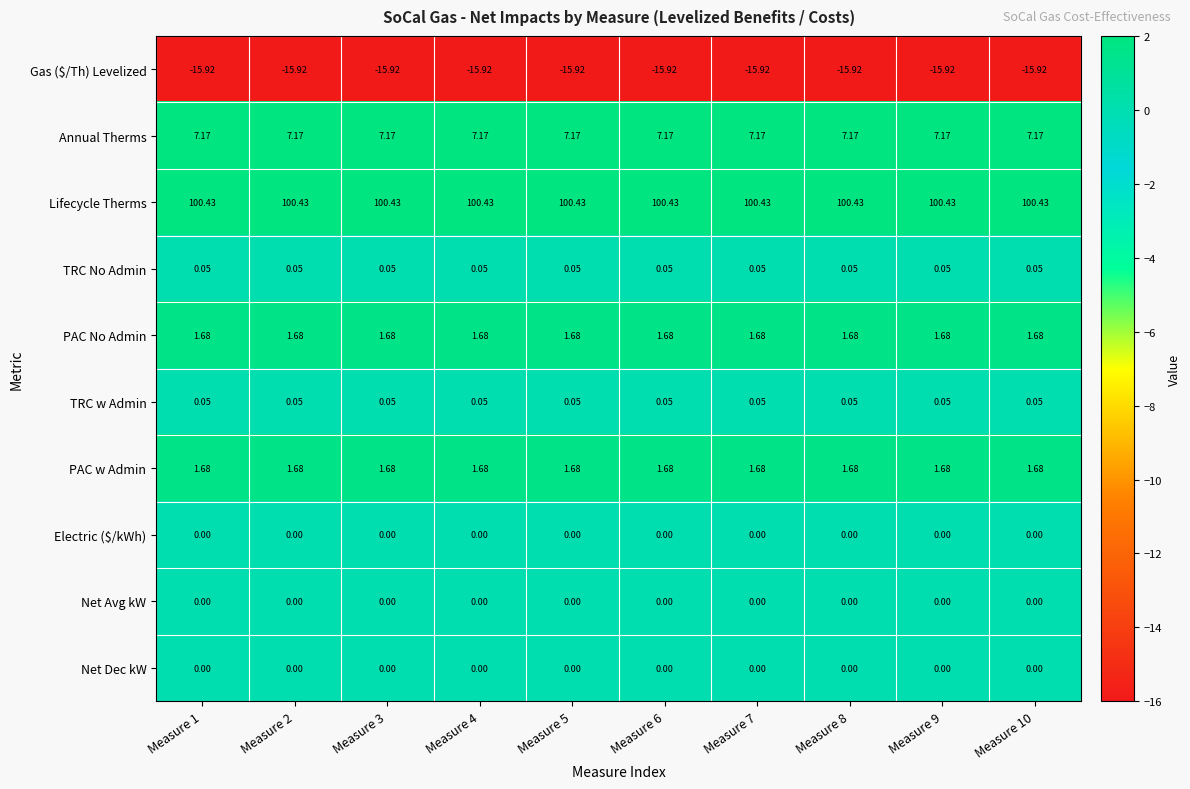

Is the value of Net Dec kW at Measure 1 greater than the value of PAC No Admin at Measure 5?

No